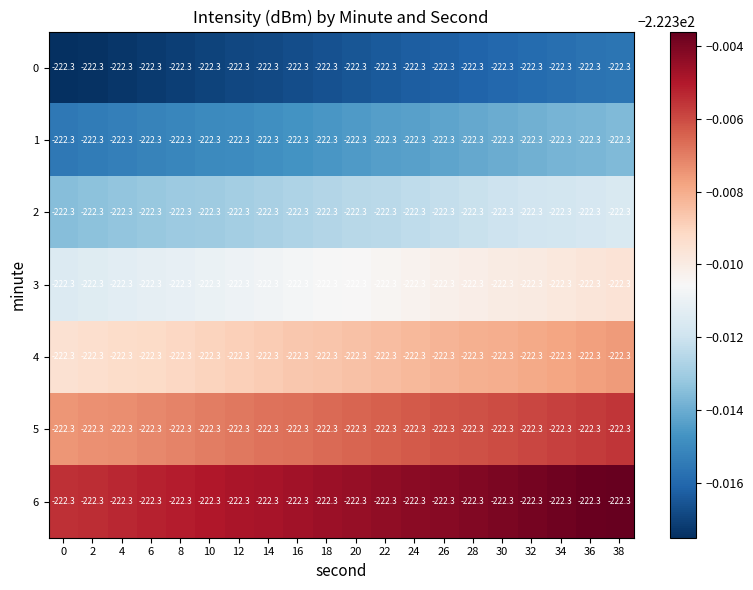

List the series in order of their peak value, lowest first.

0, 1, 2, 3, 4, 5, 6